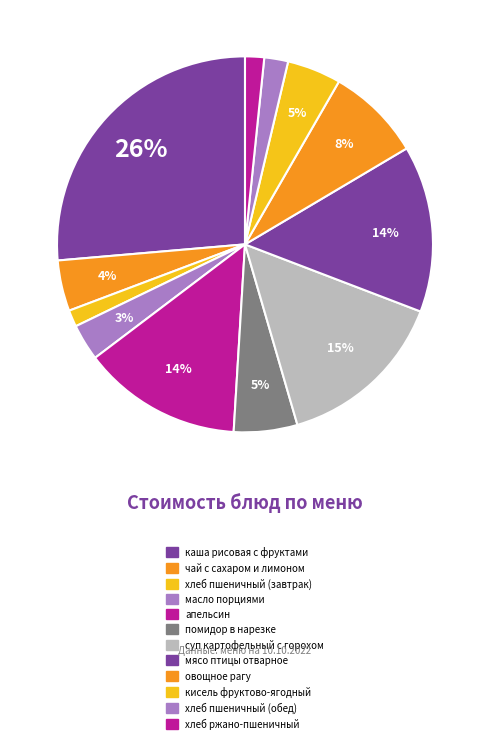

Is it true that хлеб ржано-пшеничный is 2% of the pie?

True